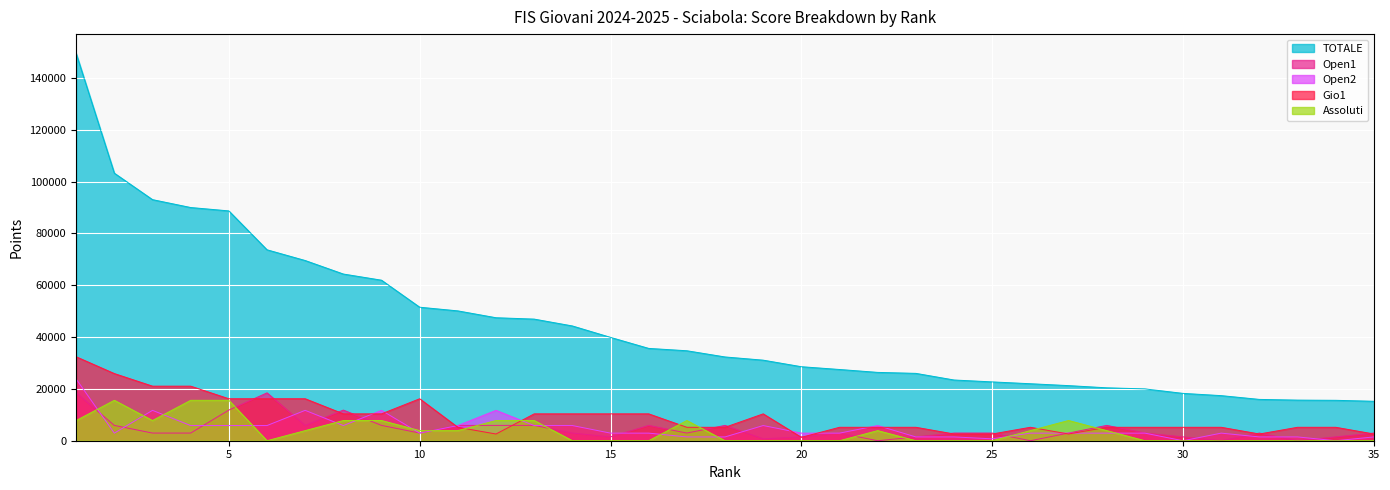

At which label does Open2 first exceed 2930?

1